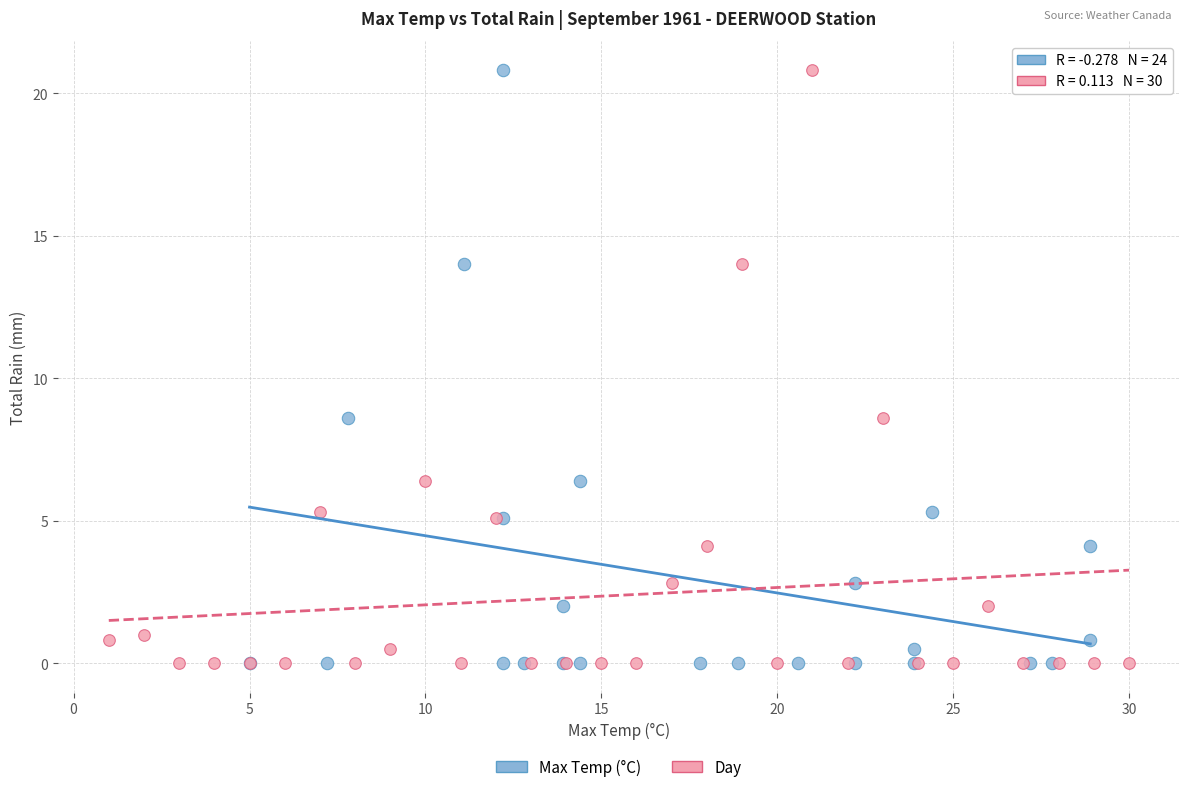

What are all the series names shown in the legend?

Max Temp (°C), Day